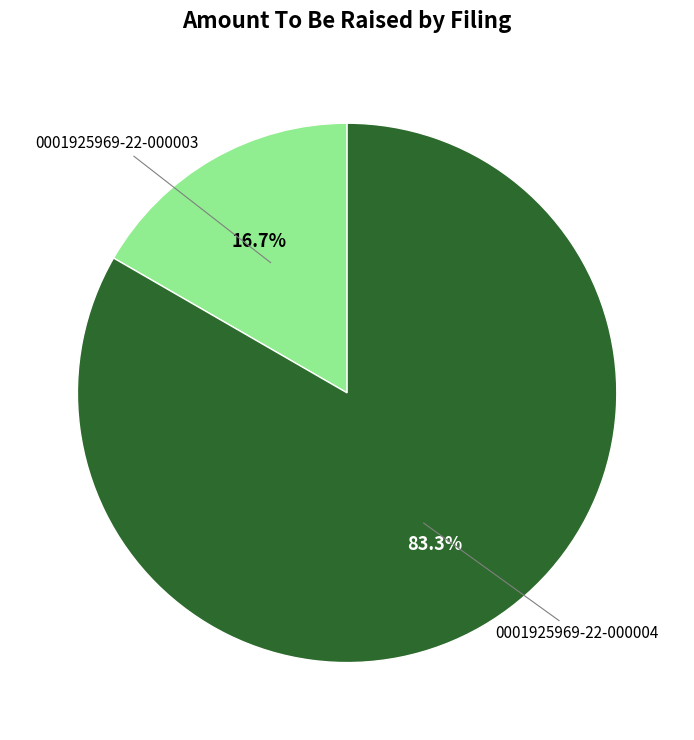

Is it true that 0001925969-22-000003 is 17% of the pie?

True